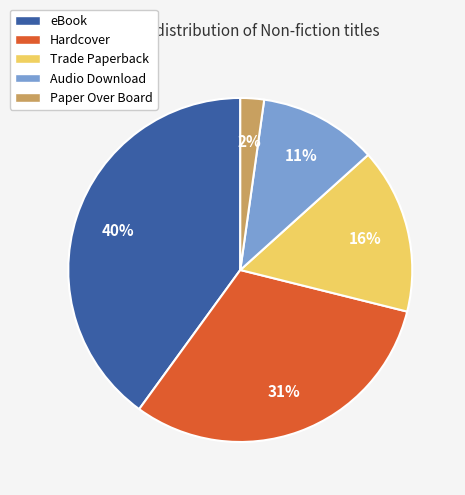

What is the smallest slice in the pie chart?

Paper Over Board